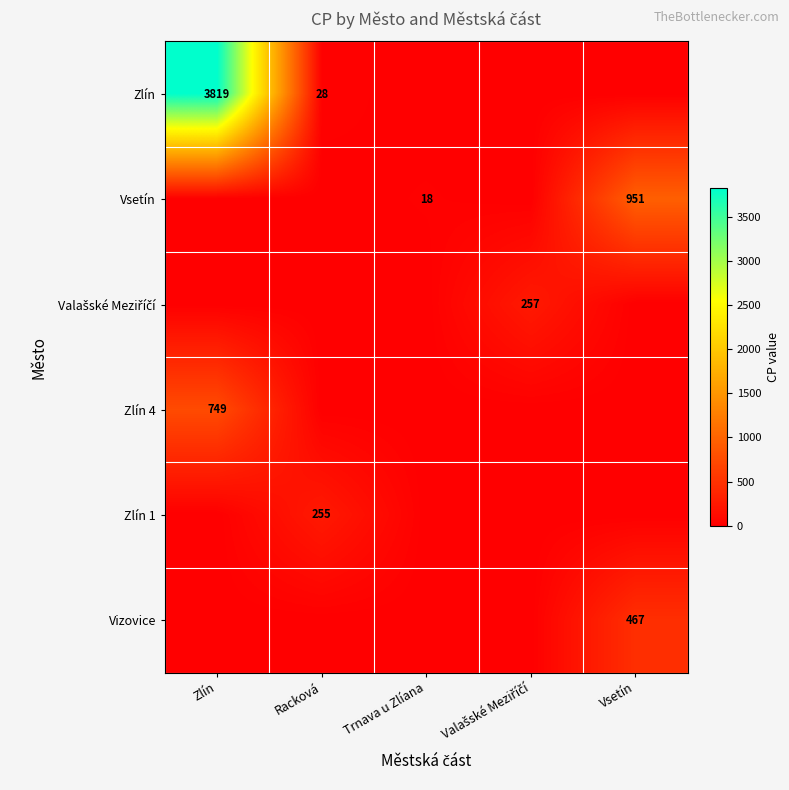

What is the spread (max minus min) of values at Vsetín?

951